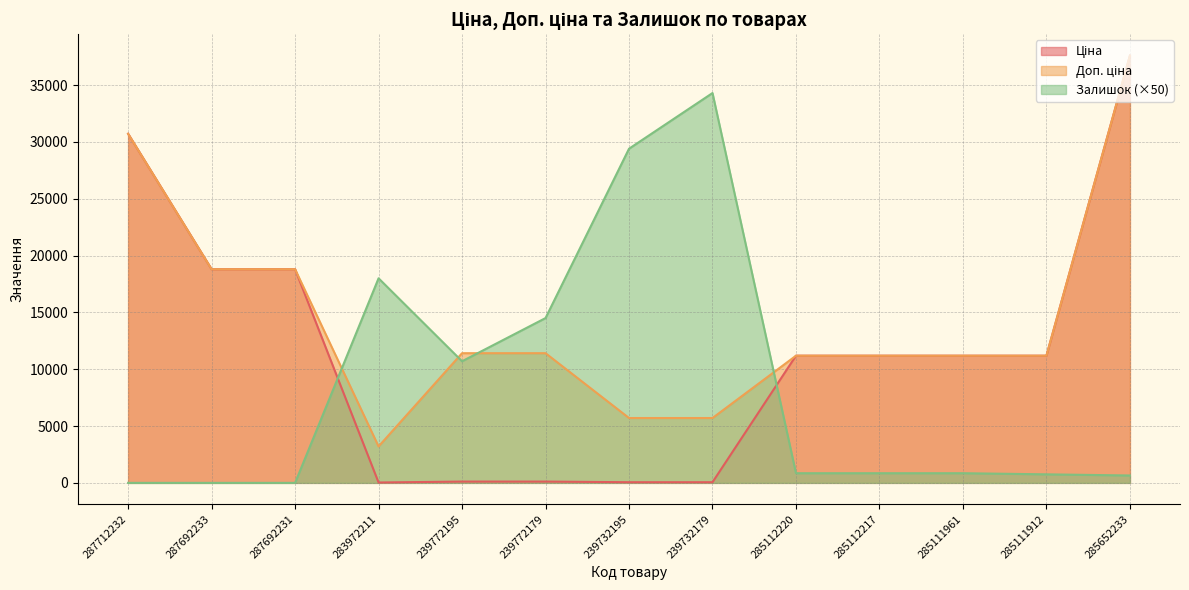

Reading left to right, what are all the values shown in this chart?

Ціна: 30717.1	18796.8	18796.8	32.0	114.1	114.1	57.0	57.0	11188.2	11188.2	11188.2	11188.2	37593.6
Доп. ціна: 30717.1	18796.8	18796.8	3205.0	11410.0	11410.0	5705.0	5705.0	11188.2	11188.2	11188.2	11188.2	37593.6
Залишок: 0.0	0.0	0.0	18000.0	10700.0	14500.0	29400.0	34300.0	850.0	850.0	850.0	750.0	650.0